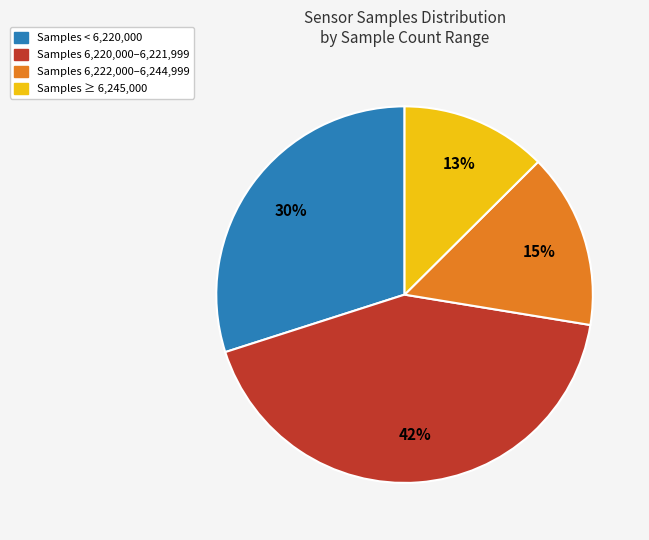

To the nearest percent, what is the average slice percentage?

25%